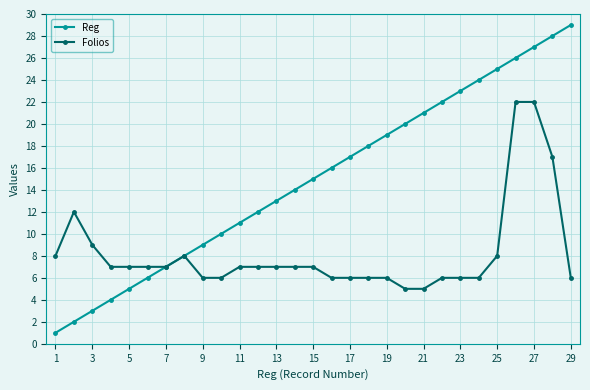

Which series has the largest range (max minus min)?

Reg